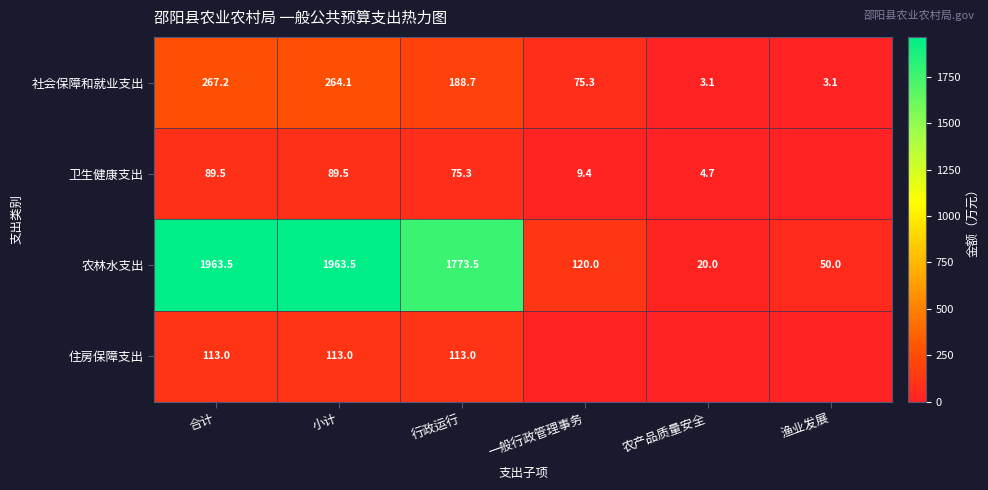

True or false: 社会保障和就业支出 has a value of 119.7 at 一般行政管理事务.

False